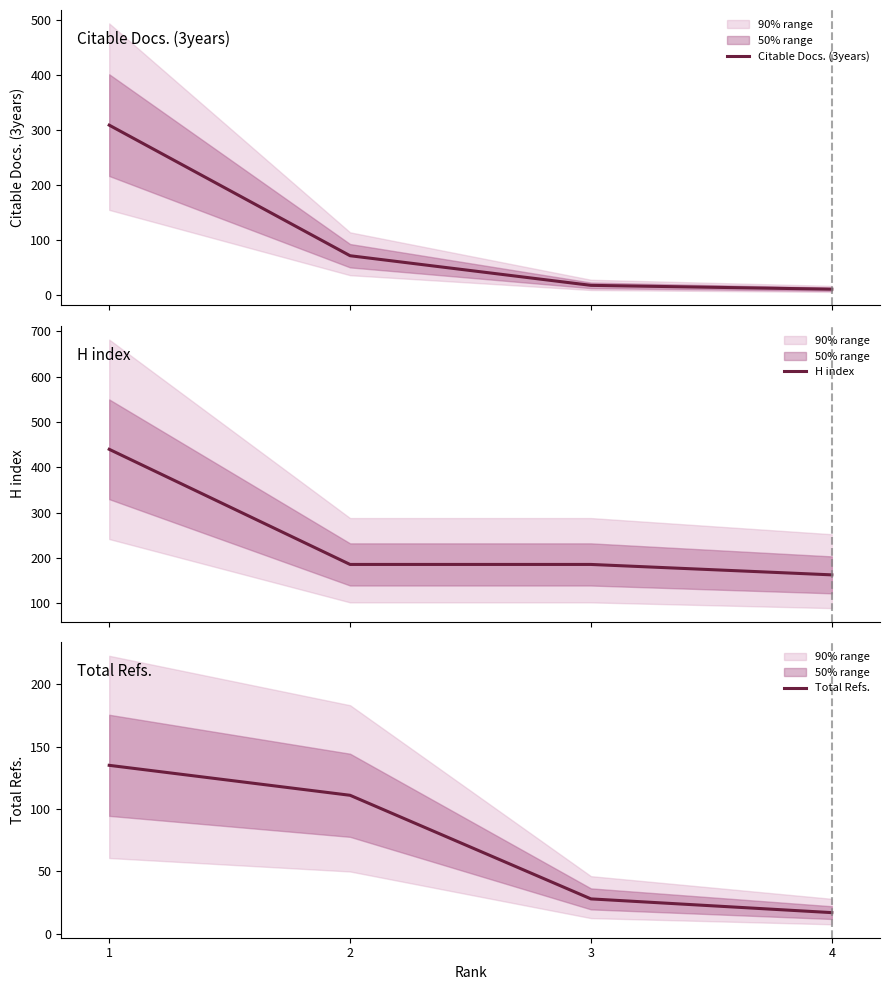

Rank the series by their average value, from lowest to highest.

Total Refs., Citable Docs. (3years), H index